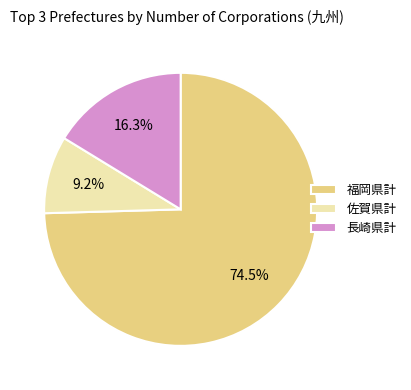

What percentage is NOT represented by 福岡県計?

25.5%